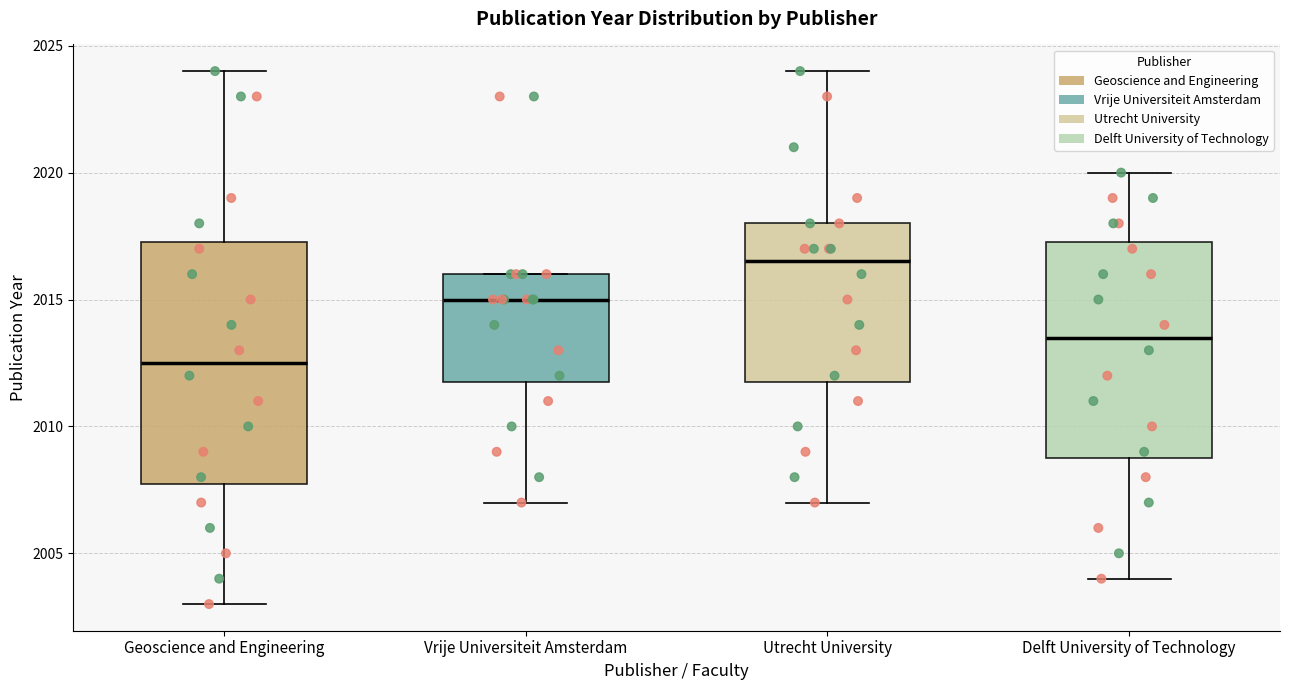

Which box is the tallest, from its lower edge to its upper edge?

Geoscience and Engineering